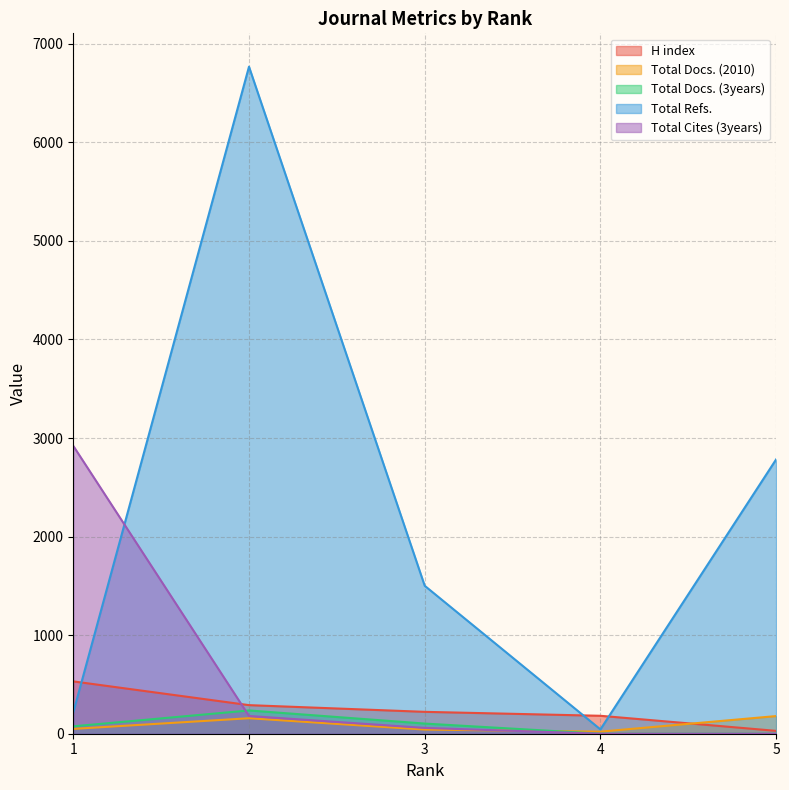

How many lines are shown in the chart?

5